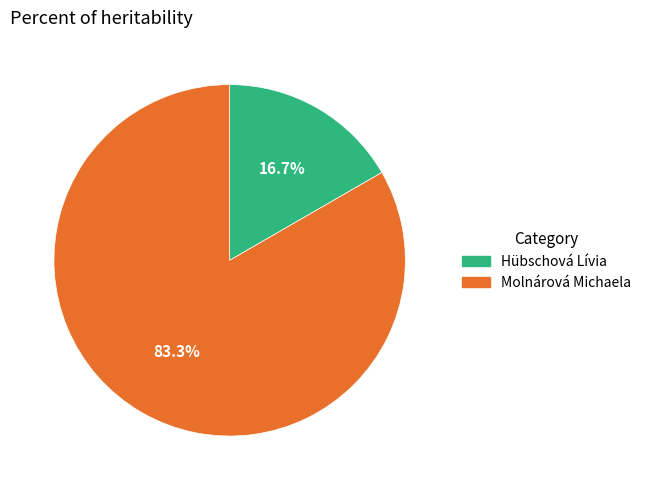

What is the smallest slice in the pie chart?

Hübschová Lívia